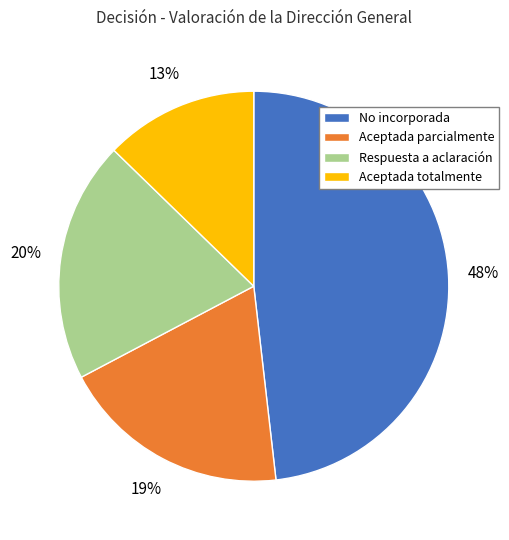

What percentage is the Aceptada totalmente slice, to the nearest percent?

13%